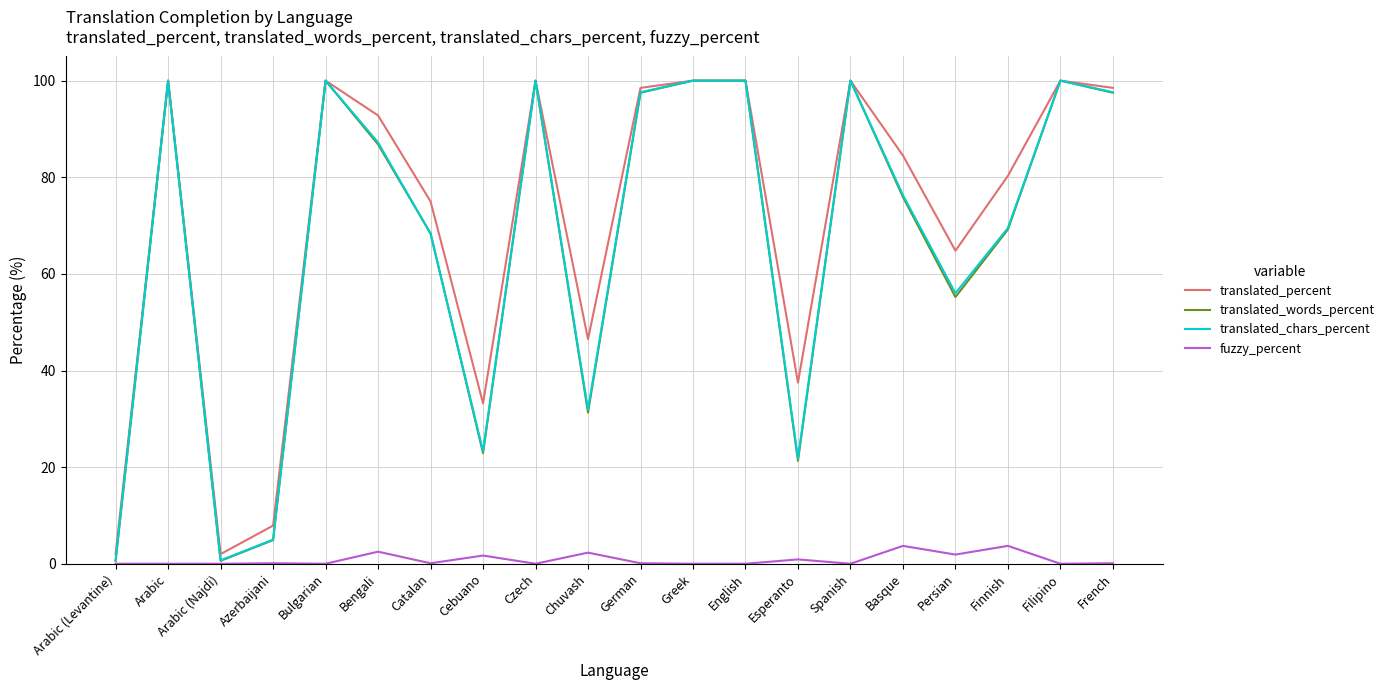

What is the approximate value of translated_percent at Greek?

100.0